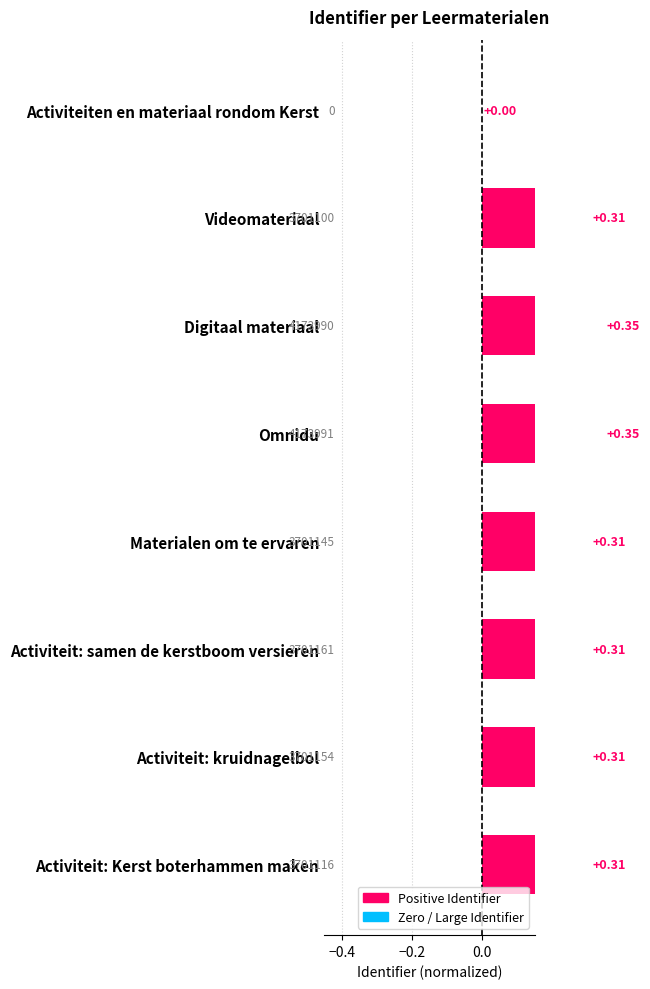

What is the maximum value shown in the chart?

0.3